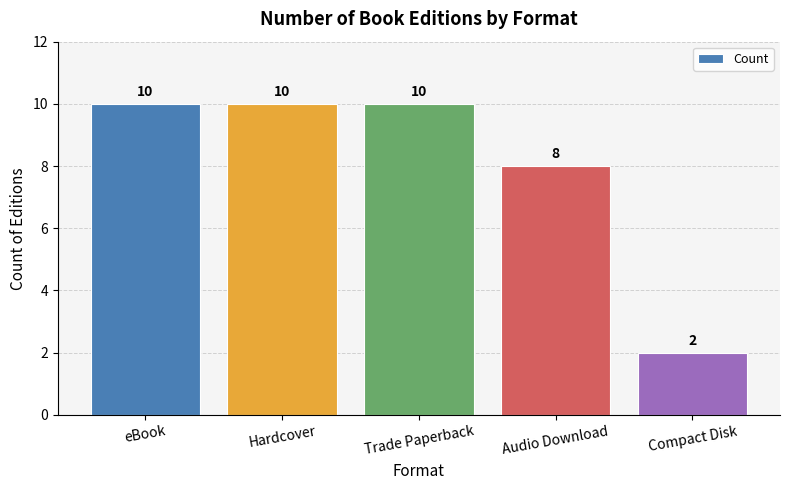

What is the maximum value shown in the chart?

10